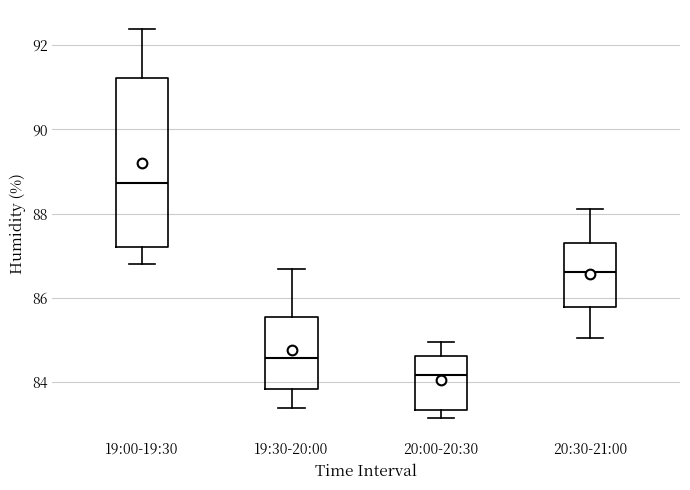

Which box is the tallest, from its lower edge to its upper edge?

19:00-19:30